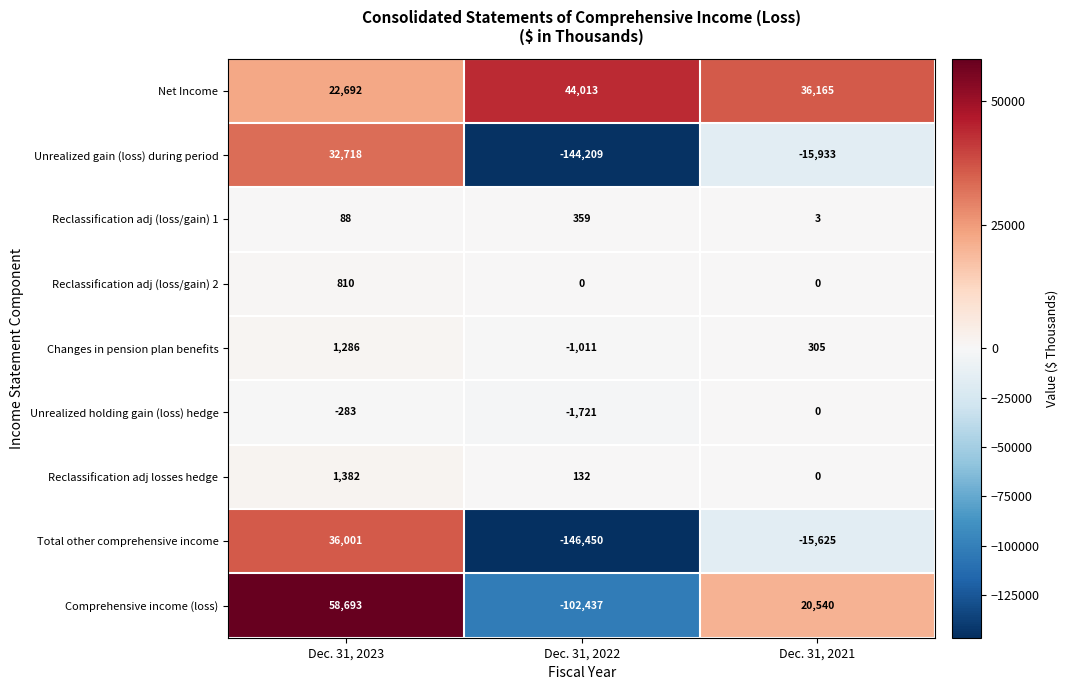

Which category has the lowest value across all series?

Dec. 31, 2022